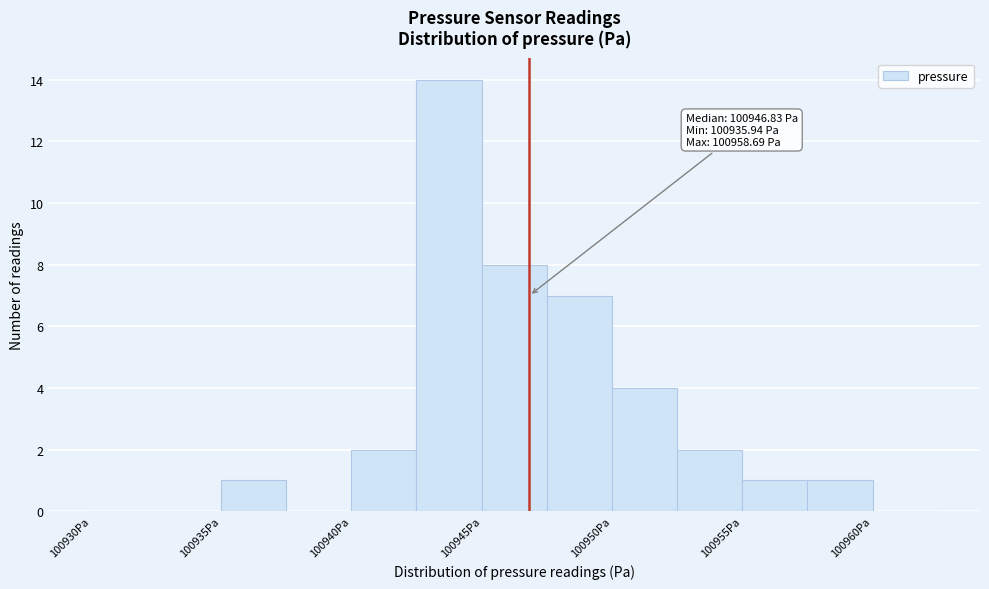

Over which range of the x-axis is the bar tallest?

100942.5 to 100945.0